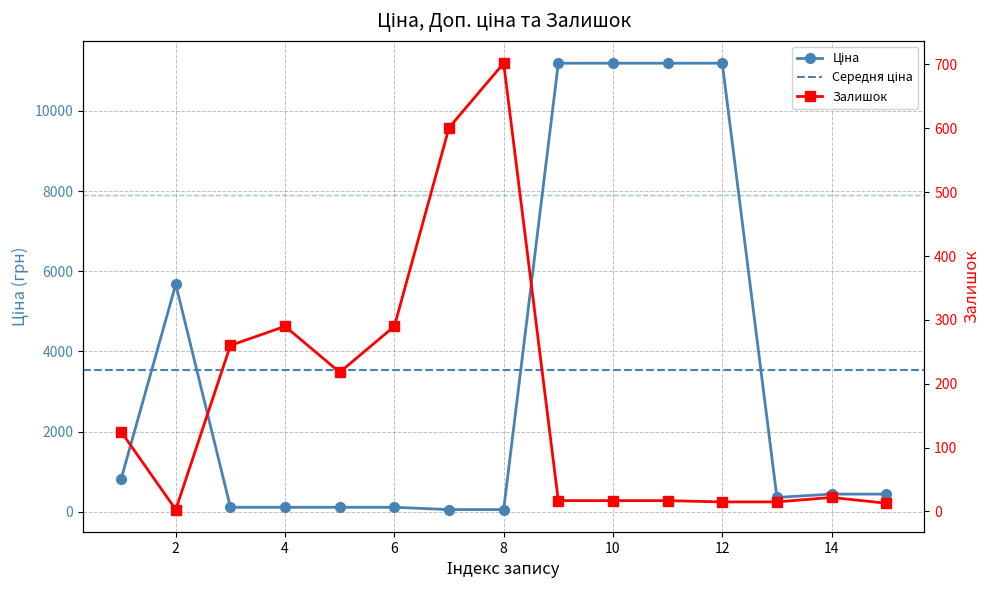

At which label is Ціна closest to 5622?

2